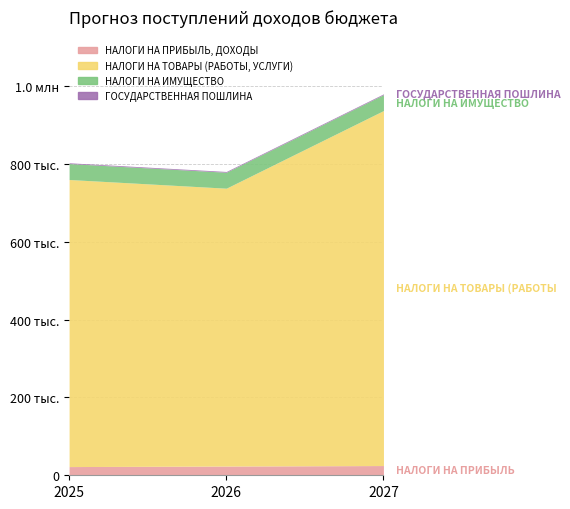

Which series changed the most between 2025 and 2026?

НАЛОГИ НА ТОВАРЫ (РАБОТЫ, УСЛУГИ)